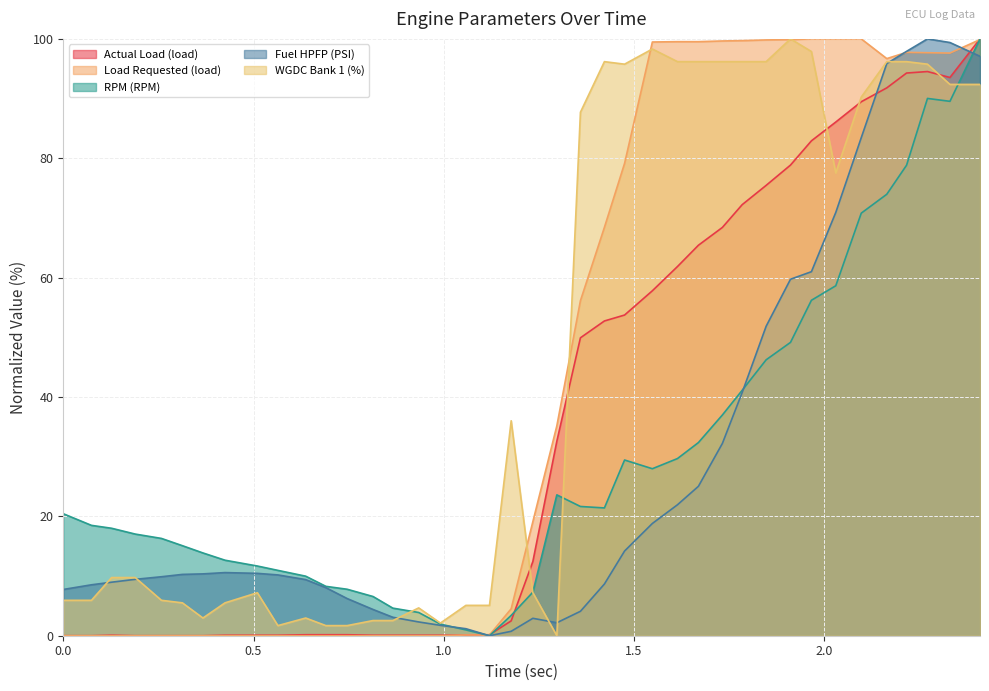

True or false: WGDC Bank 1 (%) and RPM (RPM) intersect in this chart.

True